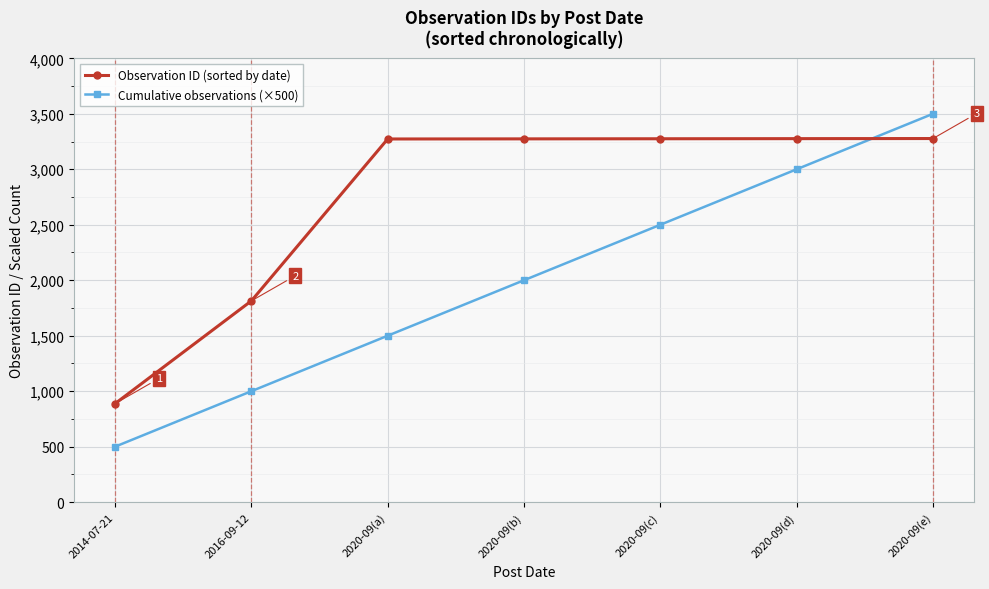

At how many categories does at least one series exceed 1137?

6